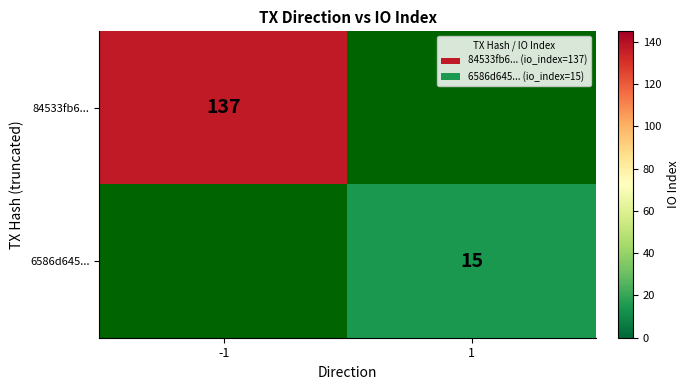

At how many categories does at least one series exceed 40?

1